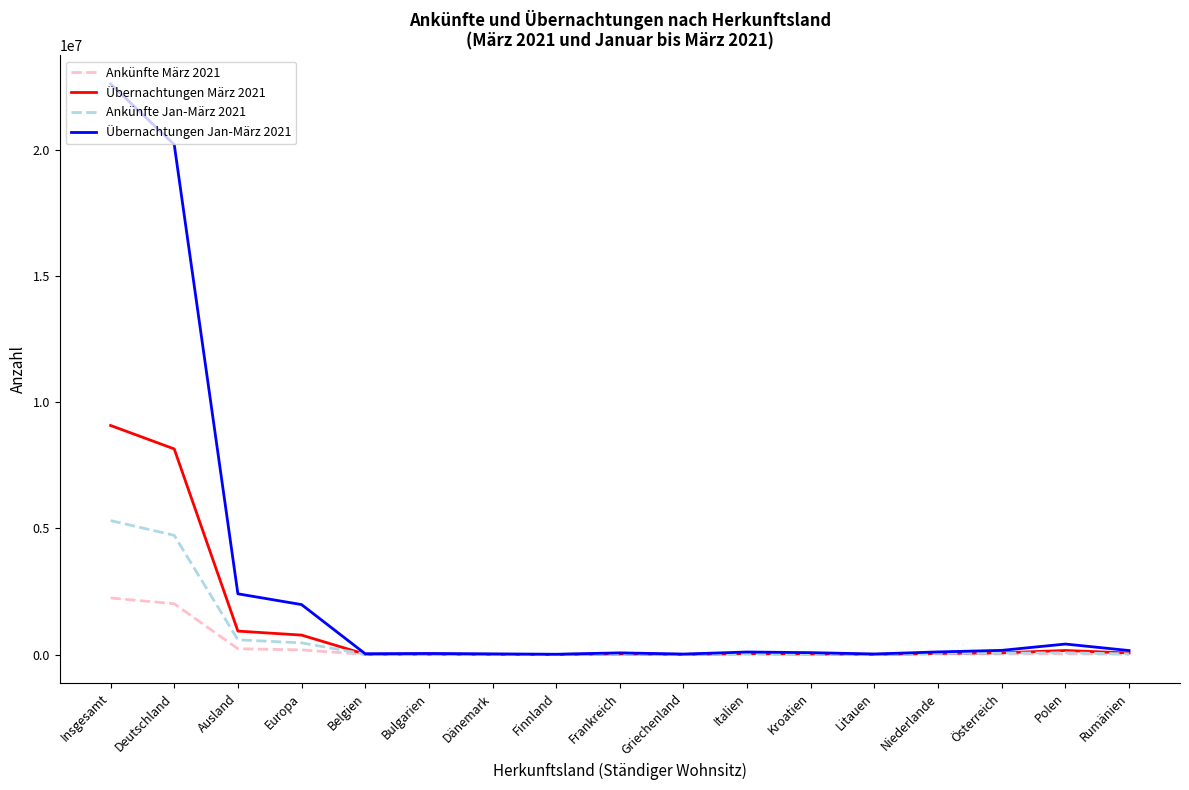

Which series has the largest total across all categories?

Übernachtungen Jan-März 2021